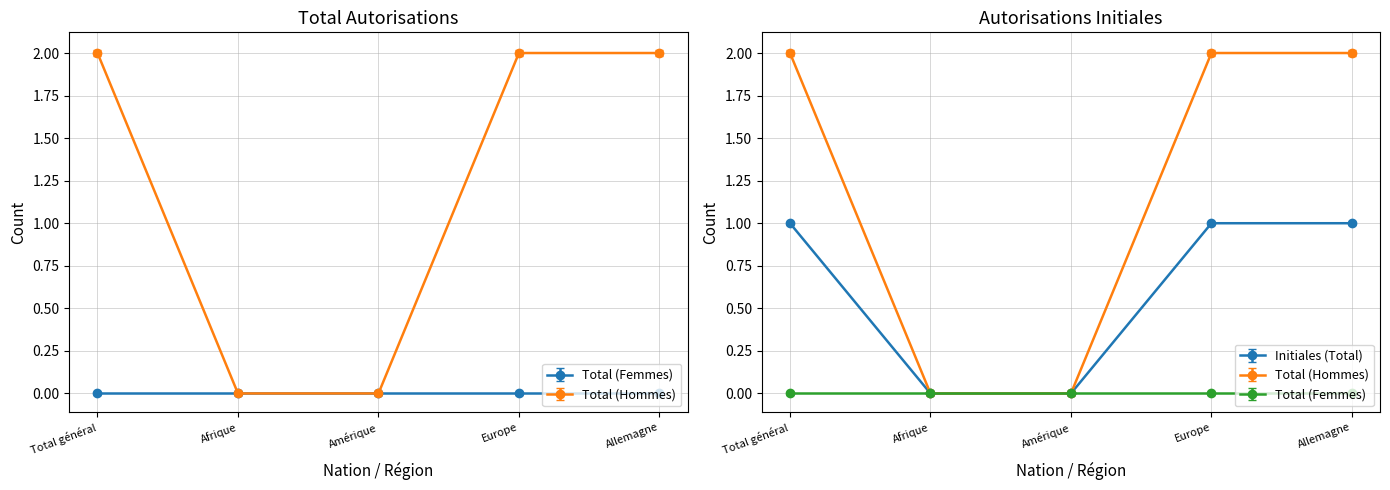

At which label does Initiales (Total) reach its peak?

Total général